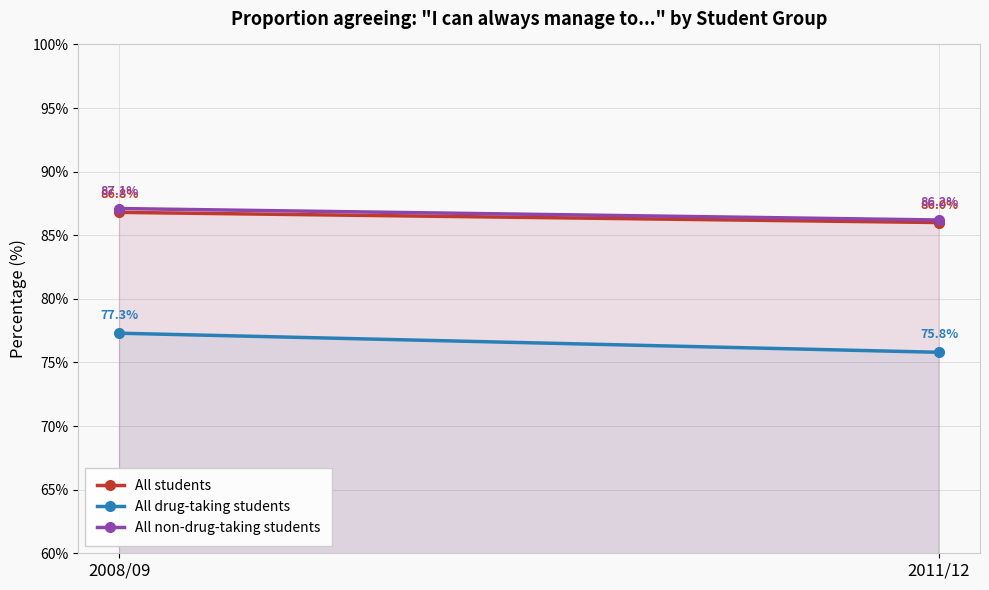

What is the sum of all All students values?

172.8